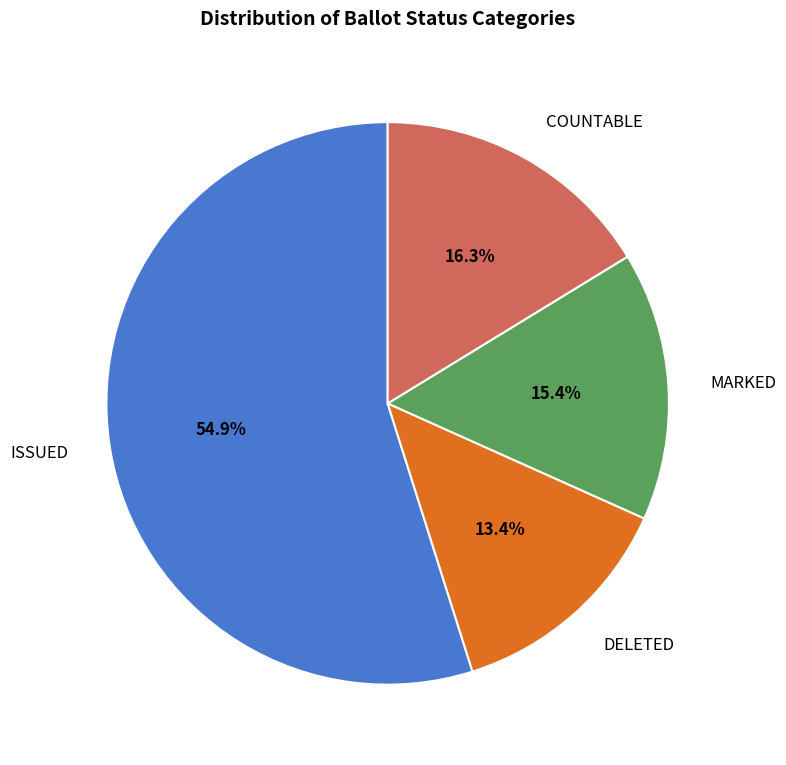

What is the largest slice in the pie chart?

ISSUED